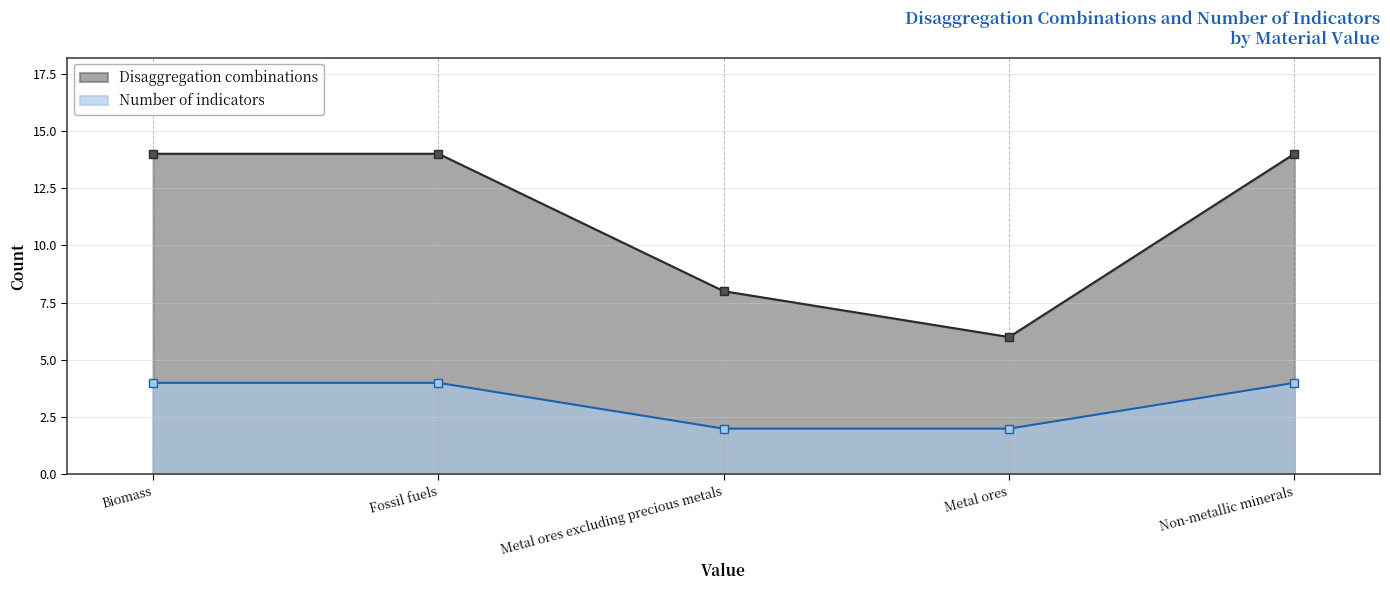

What is the label of the 5th point from the right?

Biomass